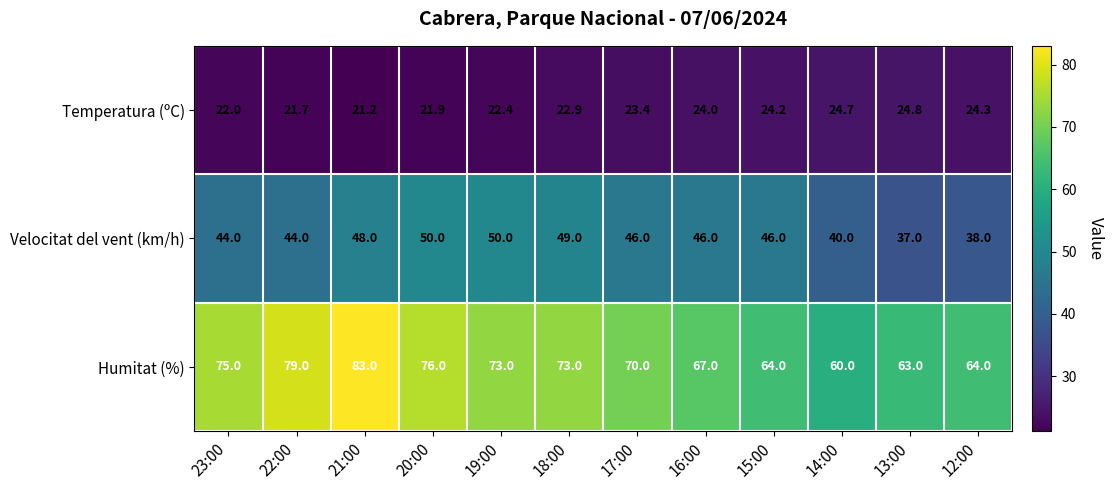

At which label is Humitat (%) closest to 71?

17:00